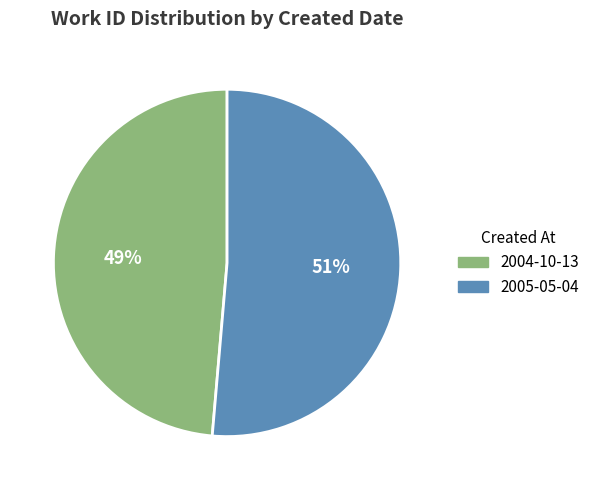

Does any single category account for the majority?

Yes